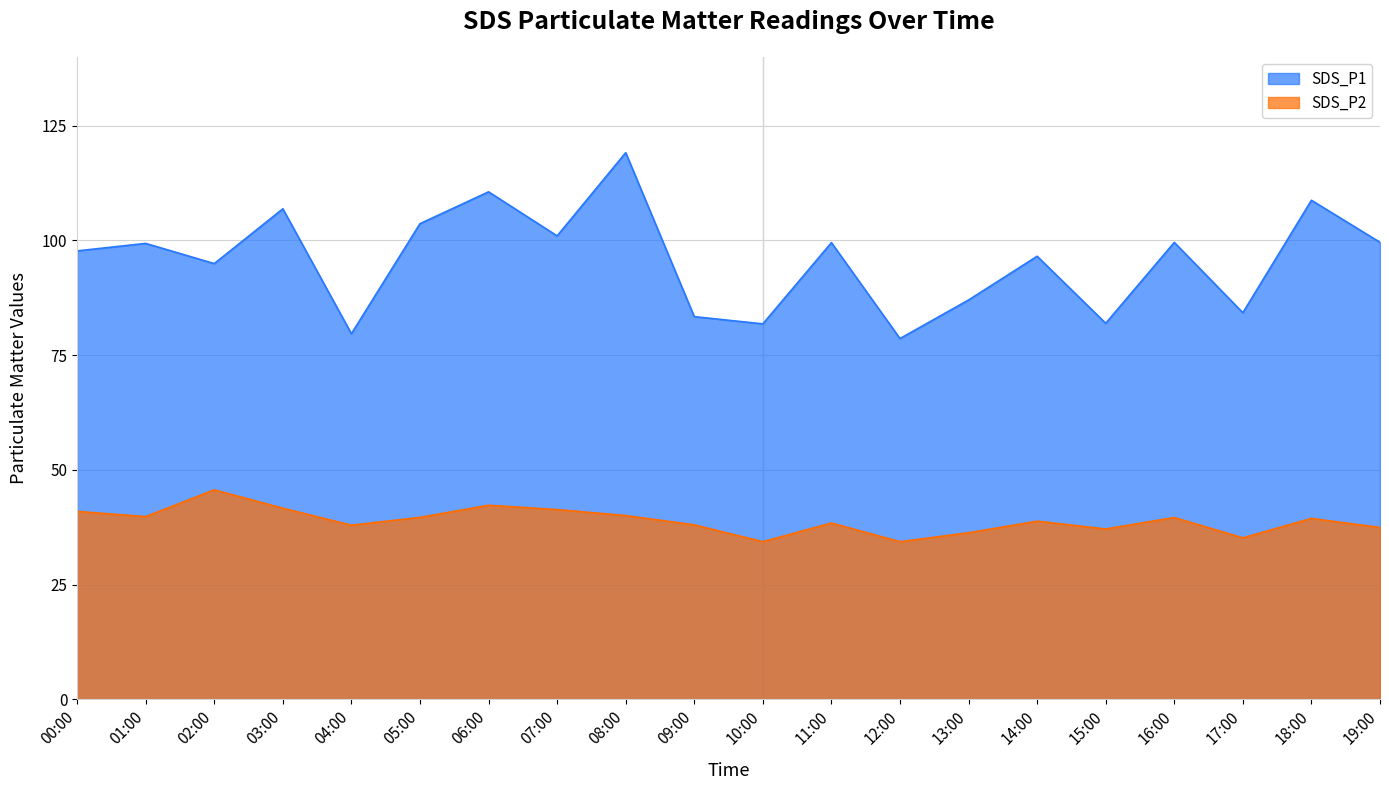

What is the greatest value displayed?

119.1